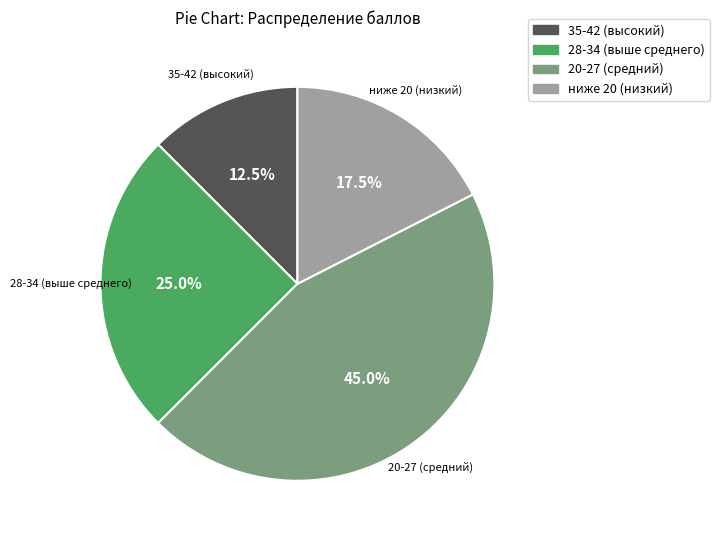

Does any single category account for the majority?

No